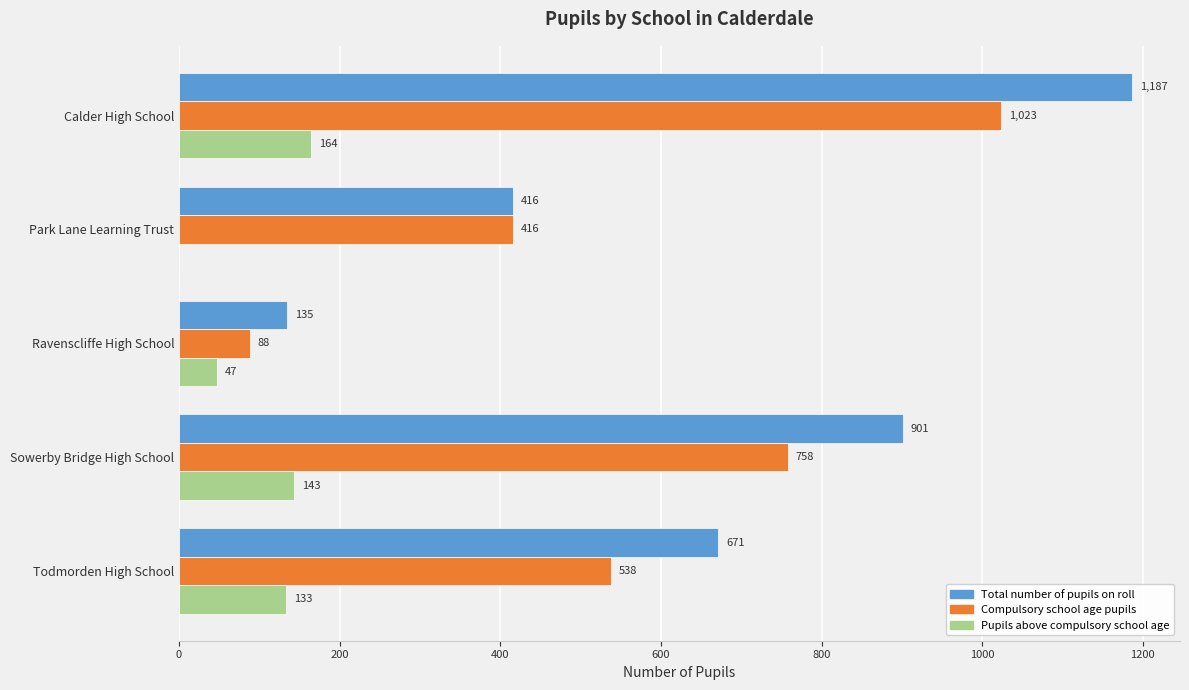

Which series has the largest total across all categories?

Total number of pupils on roll